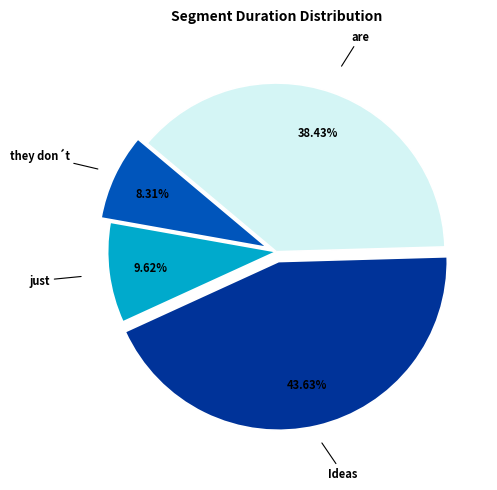

Count the number of slices in the pie.

4